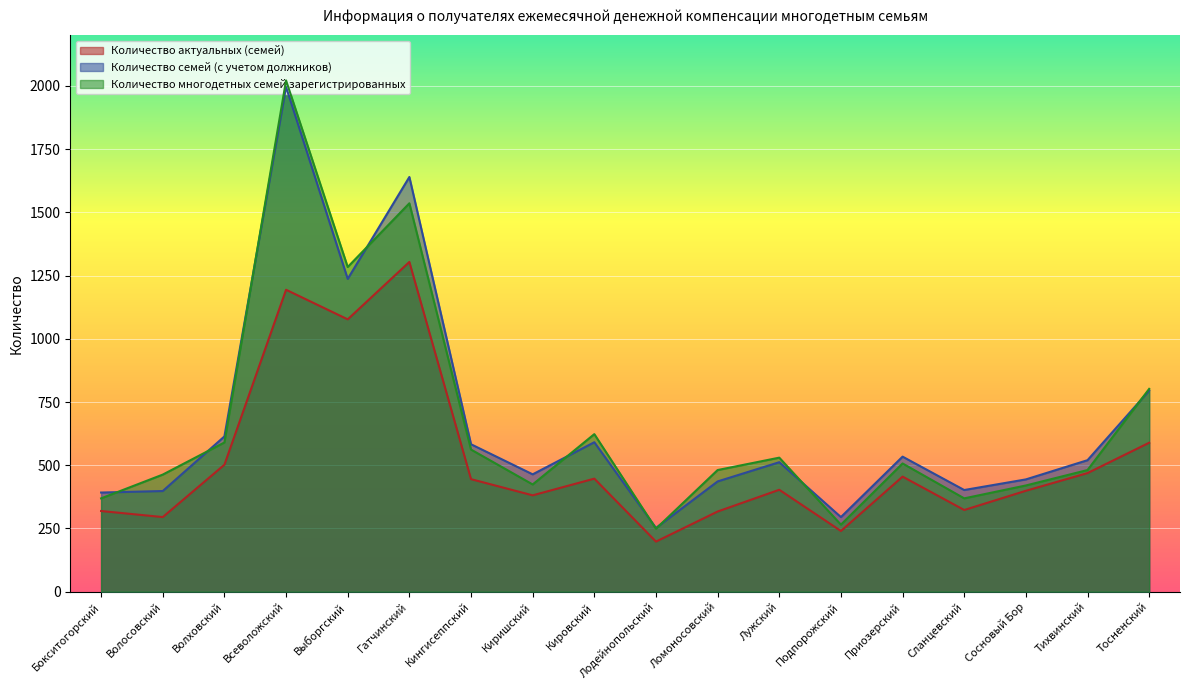

The Количество семей (с учетом должников) series shows 221 at Ломоносовский. True or false?

False